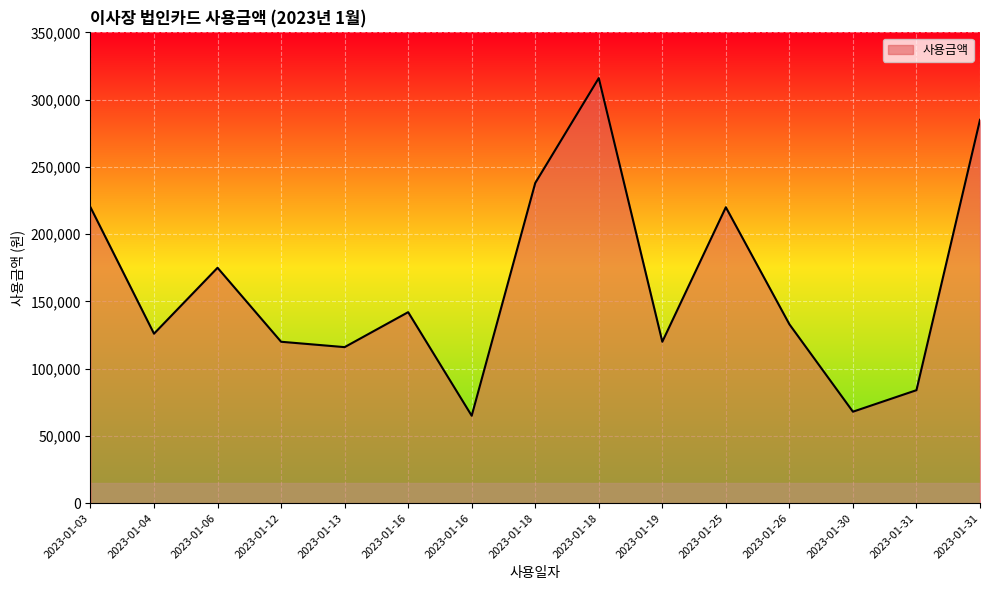

Is this an area chart (filled region under the line)?

Yes